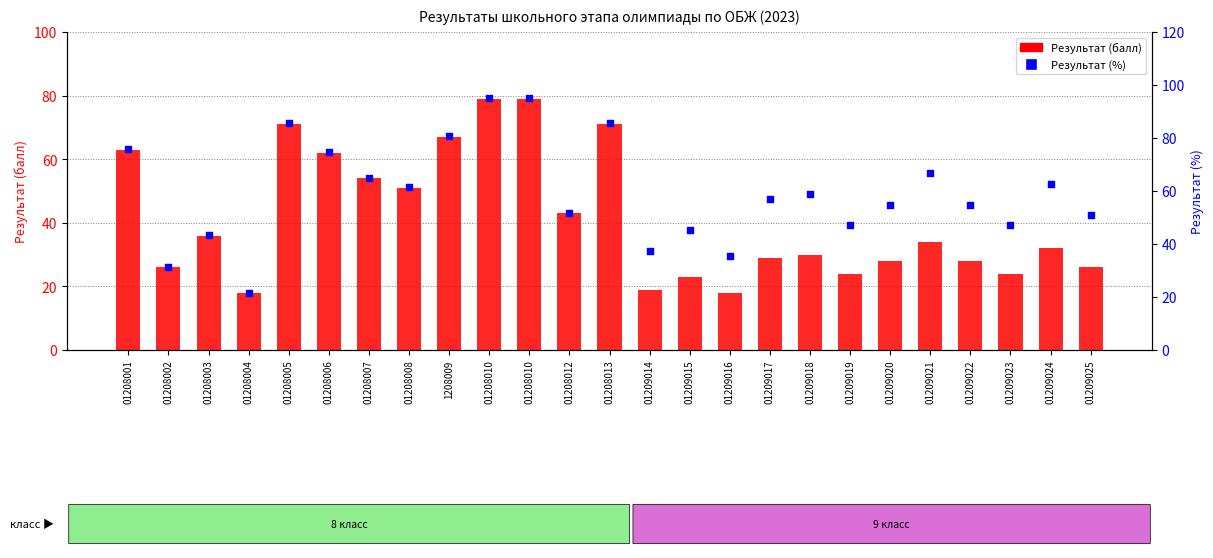

At which category is the sum across all series the highest?

01208010